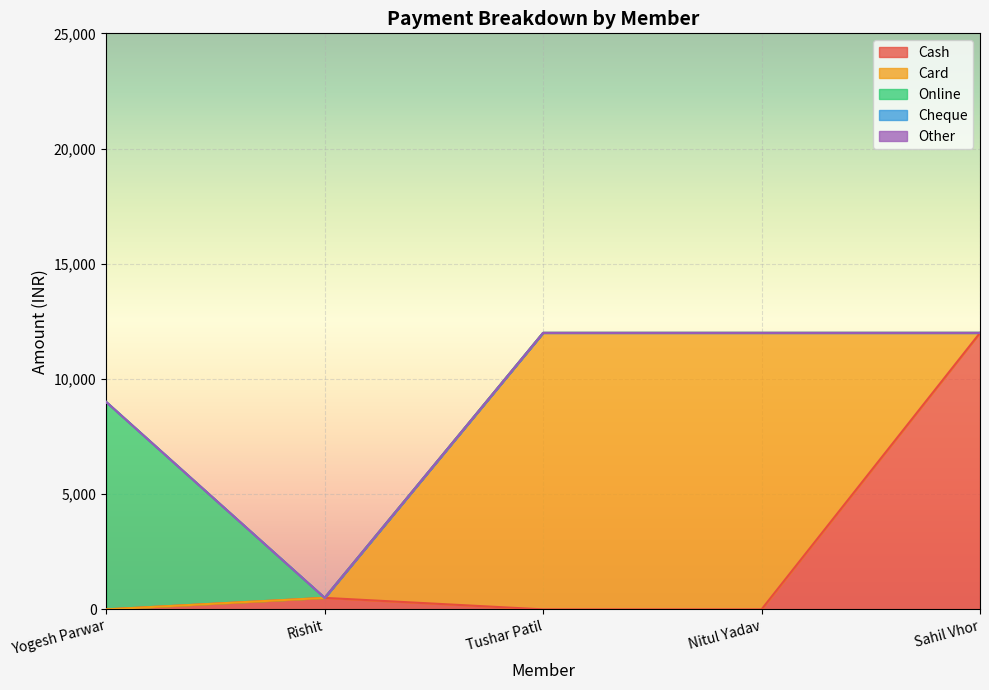

What is the spread (max minus min) of values at Yogesh Parwar?

9000